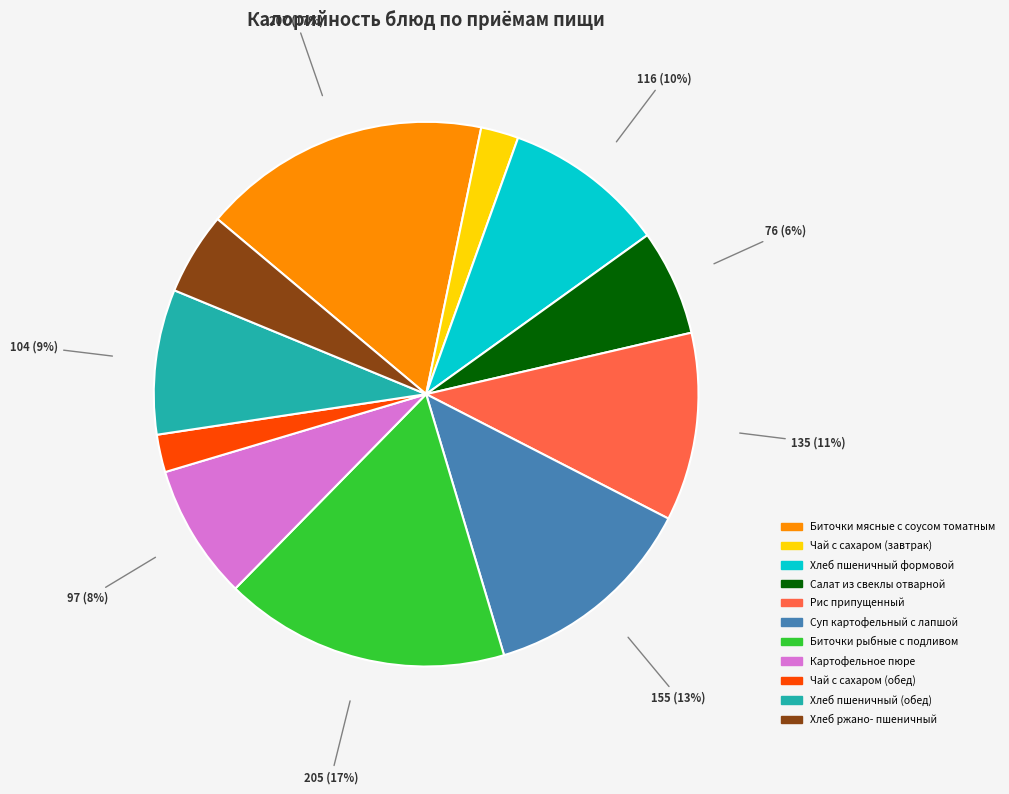

To the nearest percent, what is the difference between the largest and smallest slice percentages?

15%